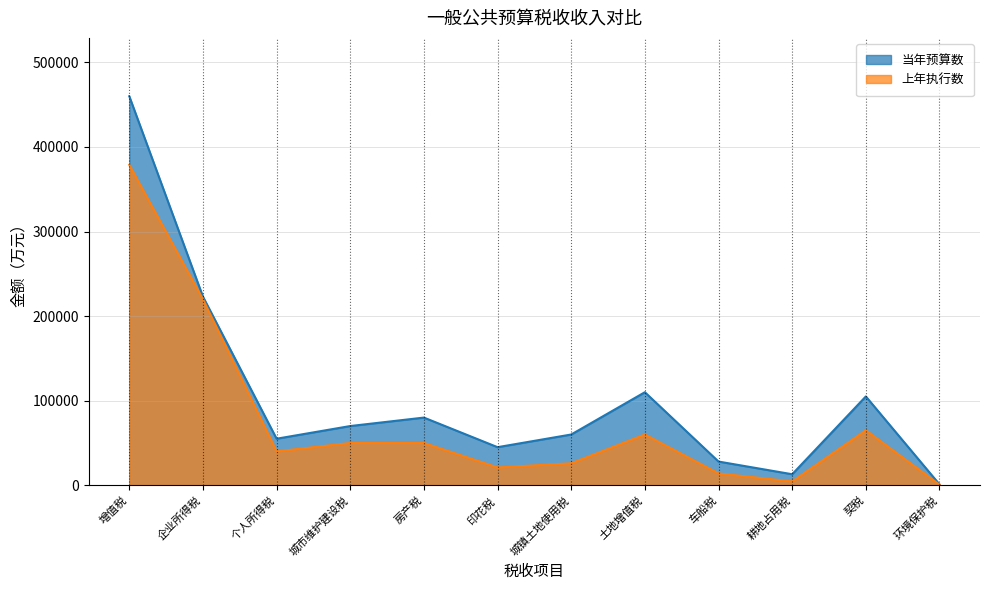

List the labels in order of 上年执行数 value, smallest first.

环境保护税, 耕地占用税, 车船税, 印花税, 城镇土地使用税, 个人所得税, 城市维护建设税, 房产税, 土地增值税, 契税, 企业所得税, 增值税